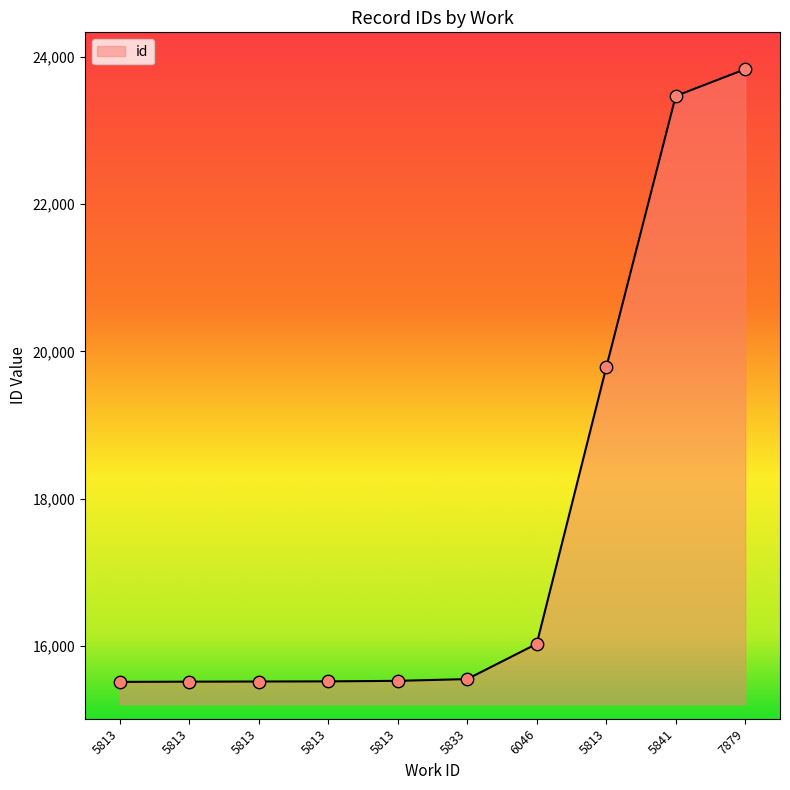

What is the change in value from 5813 to 5833?

+24